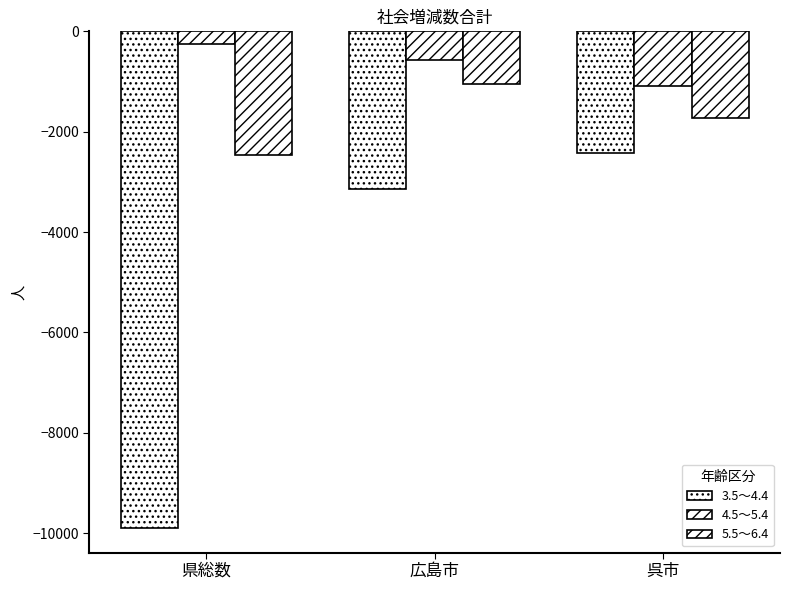

What is the total value across all series at 県総数?

-12609